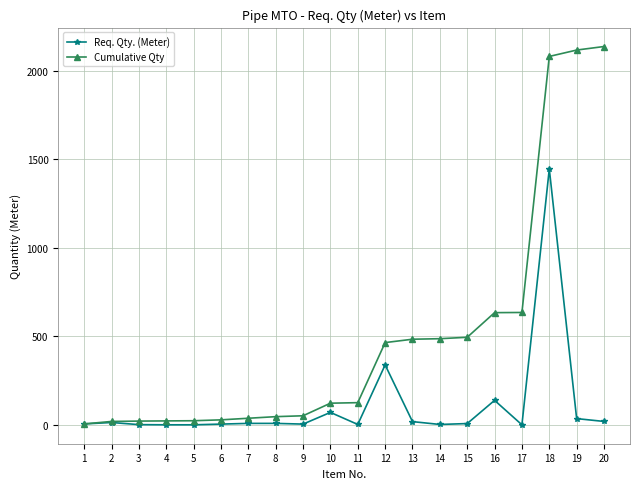

Between 15 and 19, which series saw the biggest shift?

Cumulative Qty